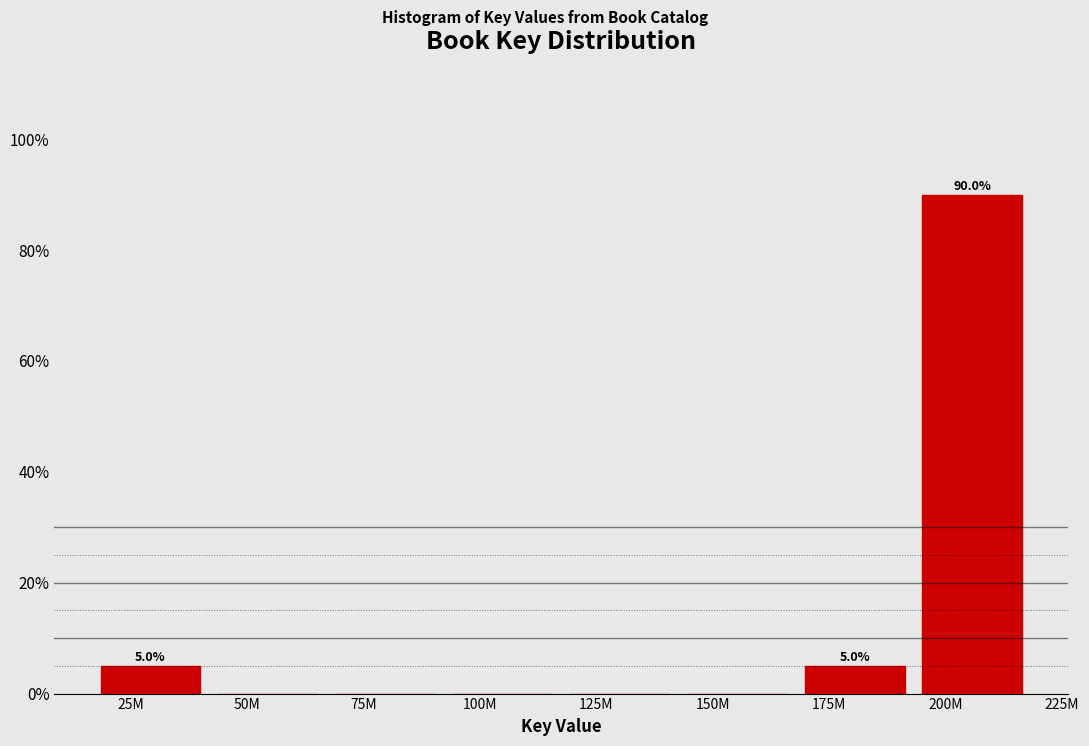

Reading left to right, transcribe all the data shown in this chart.

25M=5	50M=0	75M=0	100M=0	125M=0	150M=0	175M=5	200M=90